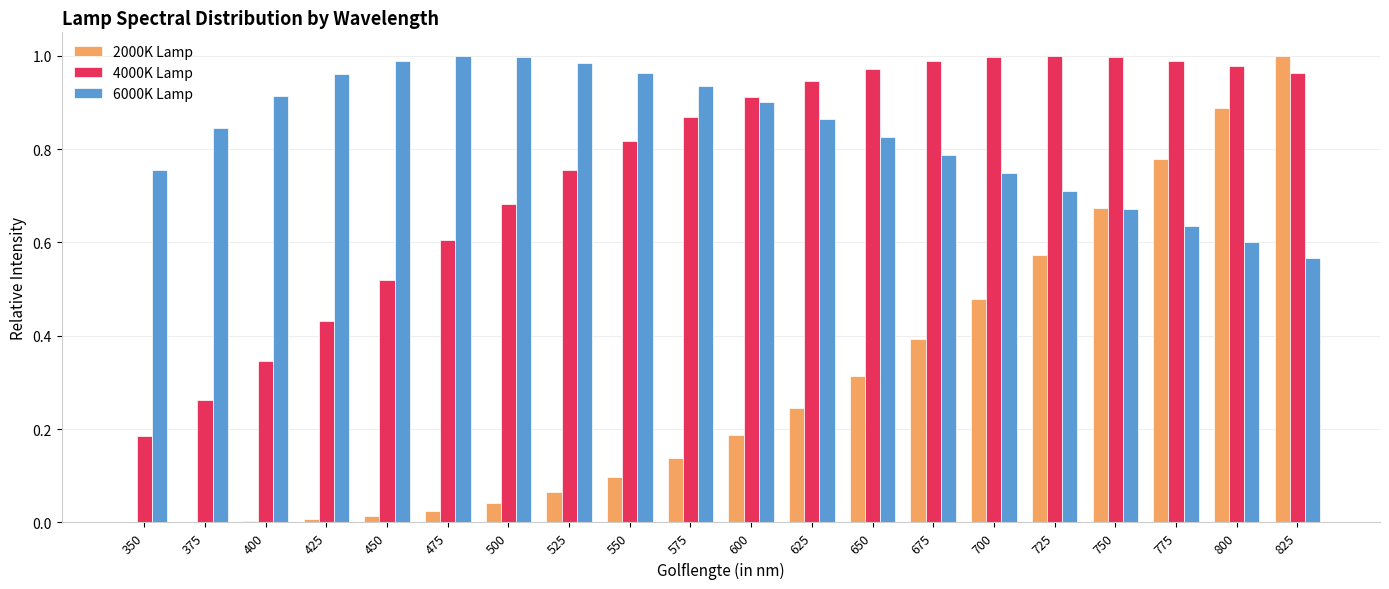

Is it true that 6000K Lamp equals 1.4 at 625?

False